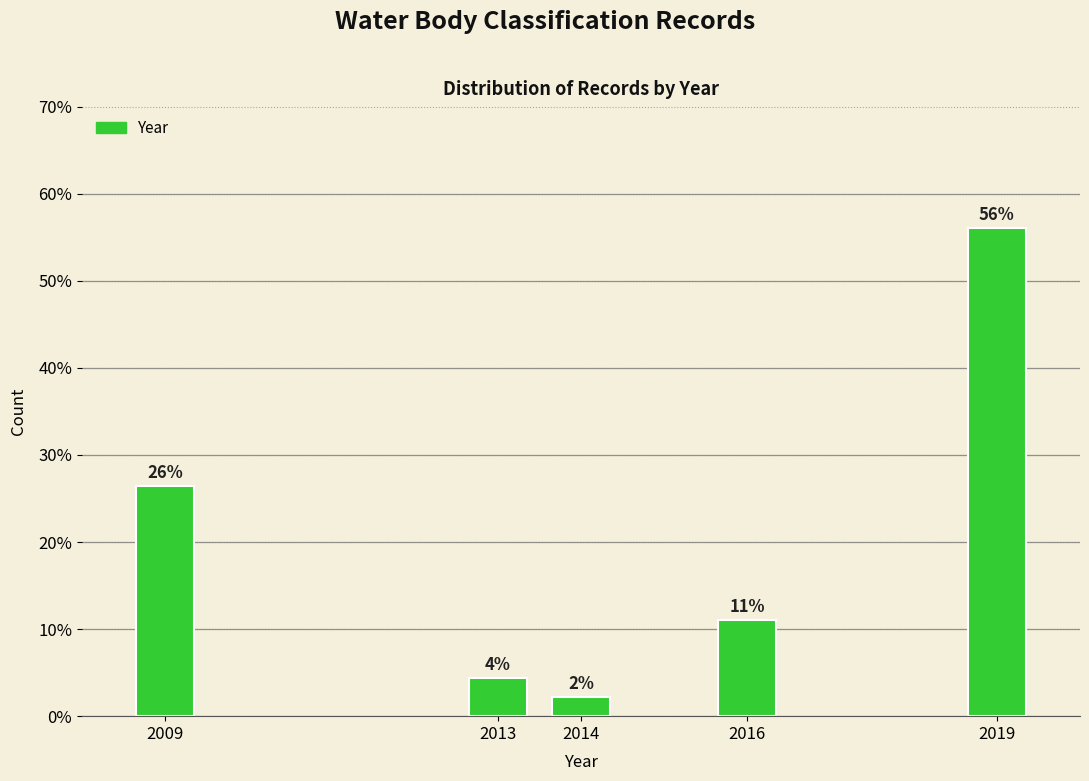

Does the chart contain any negative values?

No